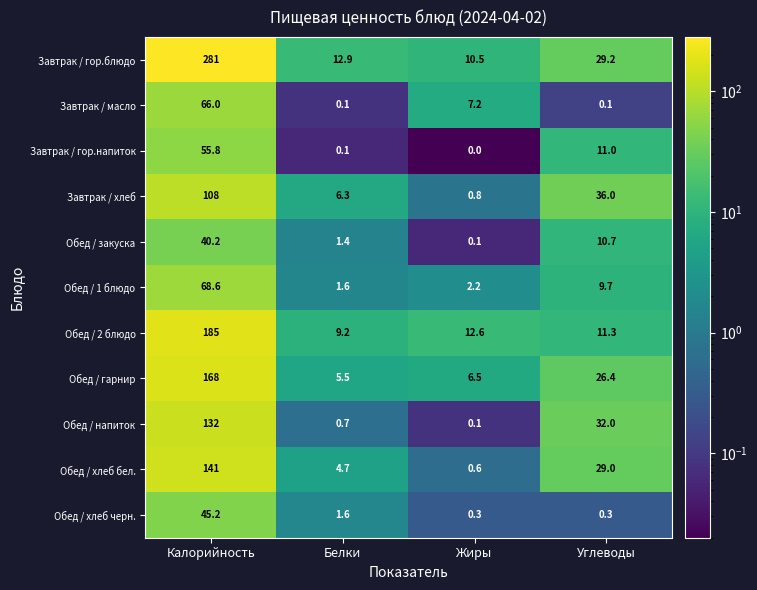

At which label does Обед / 2 блюдо first exceed 12?

Калорийность